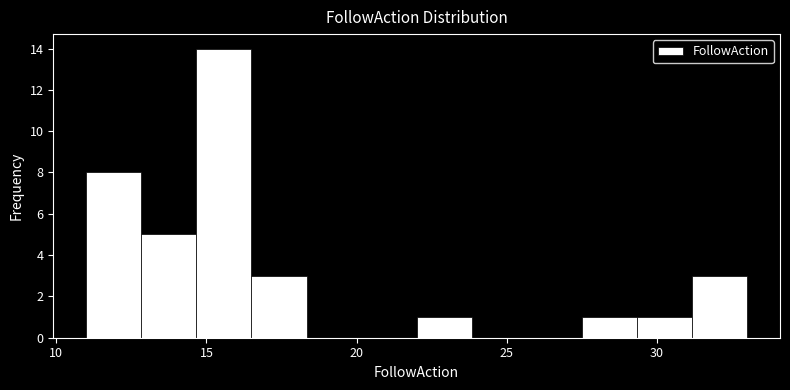

Around what value on the x-axis is the tallest bar? Give the approximate position of its centre, as read against the axis.

15.5